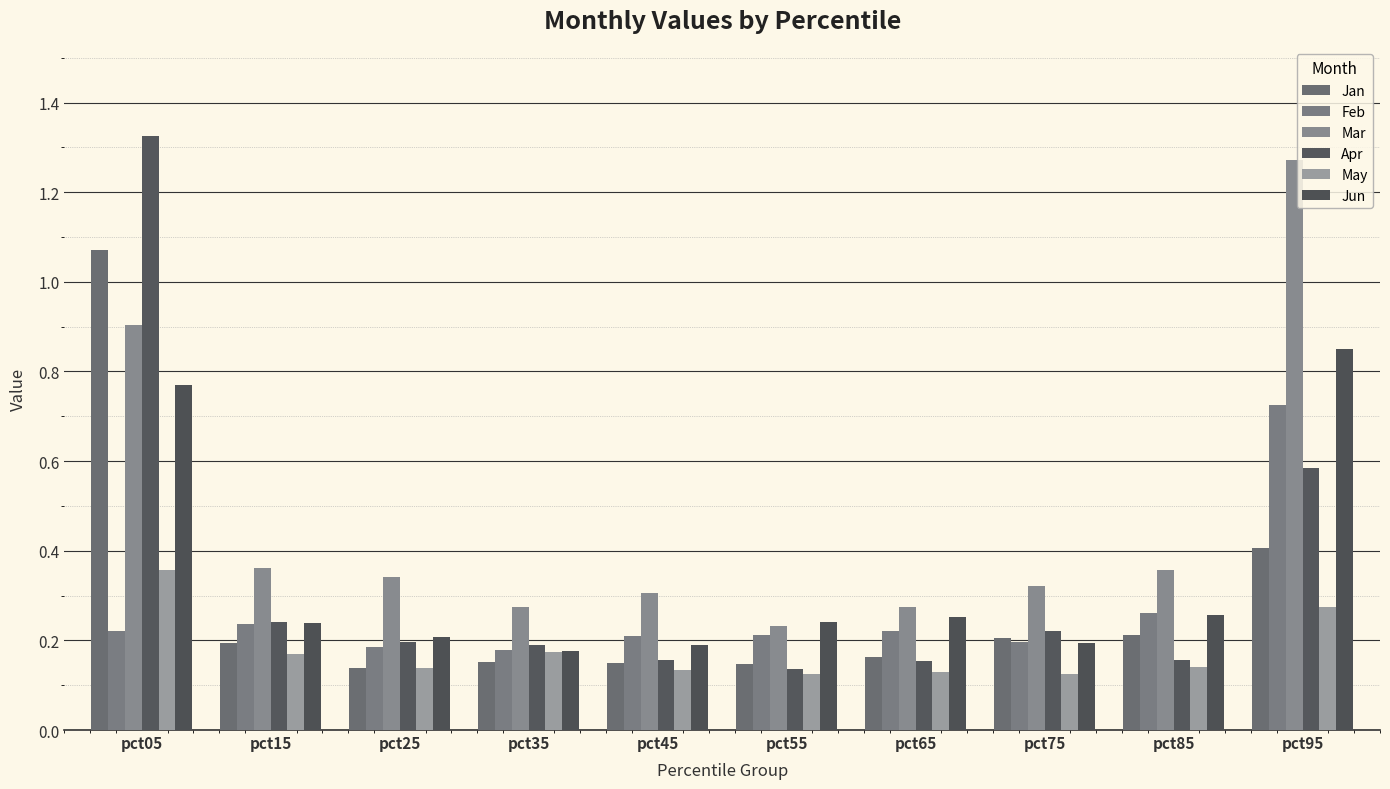

At which label does Feb reach its peak?

pct95